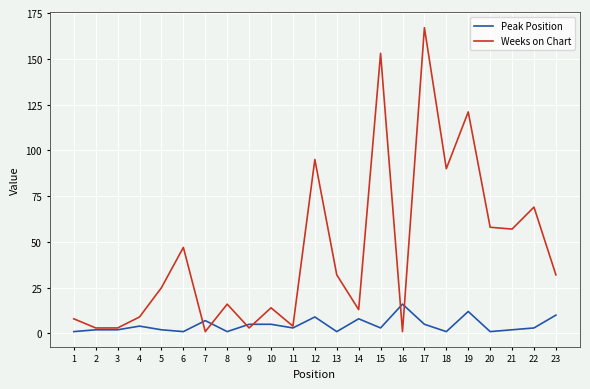

Between 6 and 11, which series saw the biggest shift?

Weeks on Chart